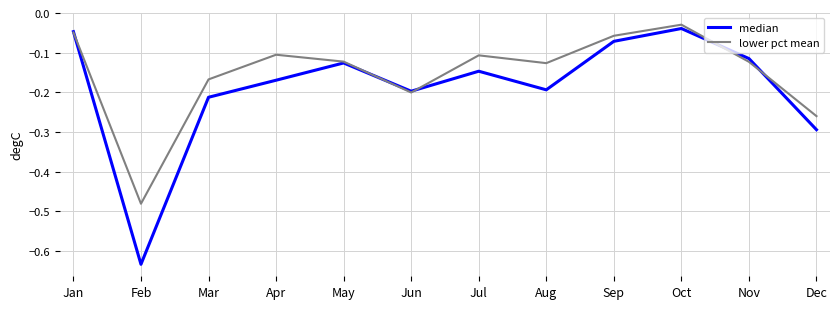

Where is the first local minimum for lower pct mean?

Feb